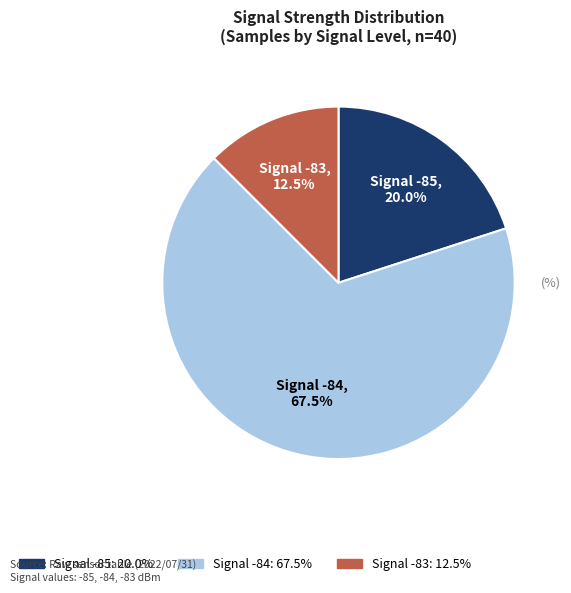

Is there any slice that represents more than half of the pie?

Yes